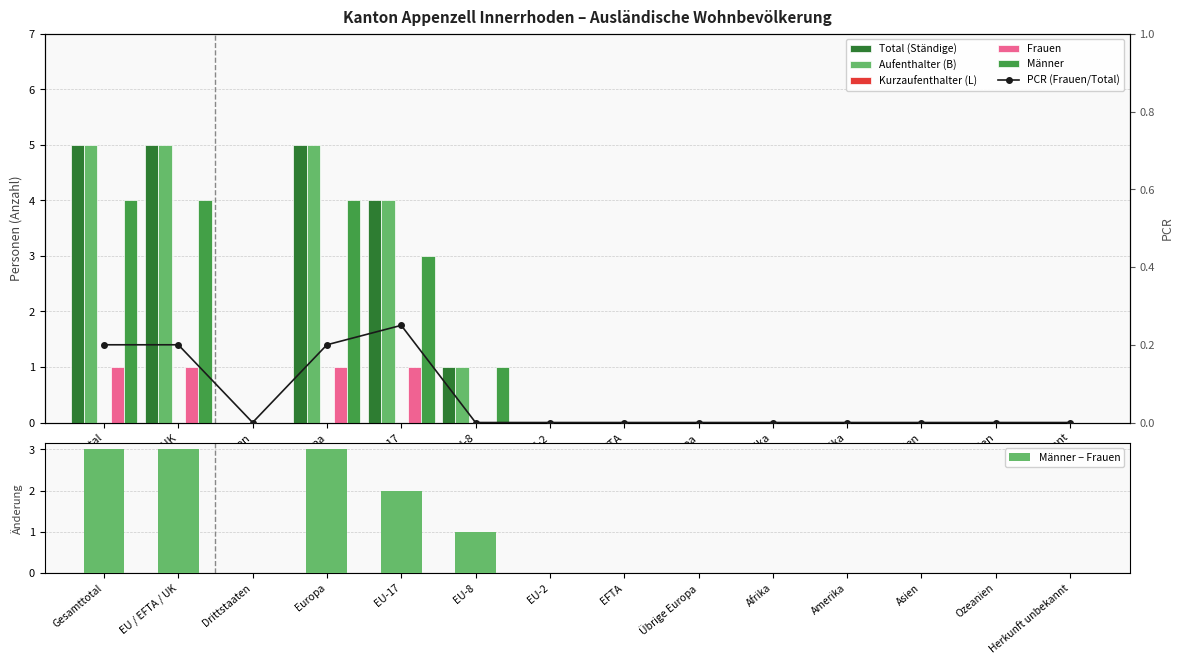

What is the value of the Total (Ständige) bar at the 6th from the left?

1